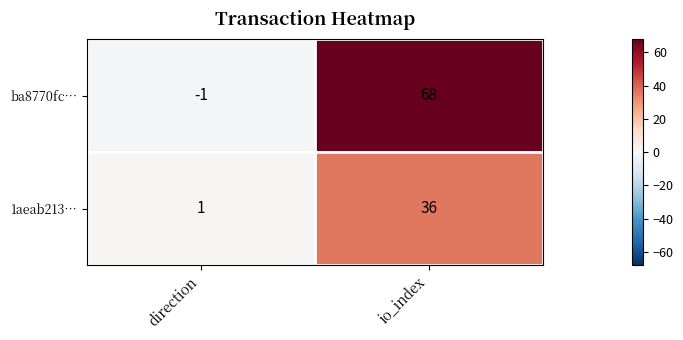

Which category has the lowest value across all series?

direction